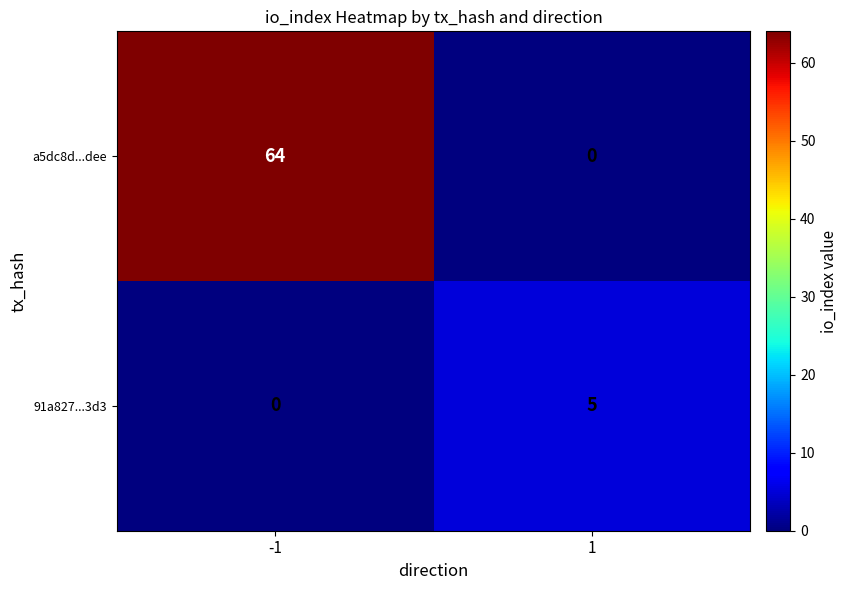

True or false: a5dc8d...dee has a value of 37 at -1.

False